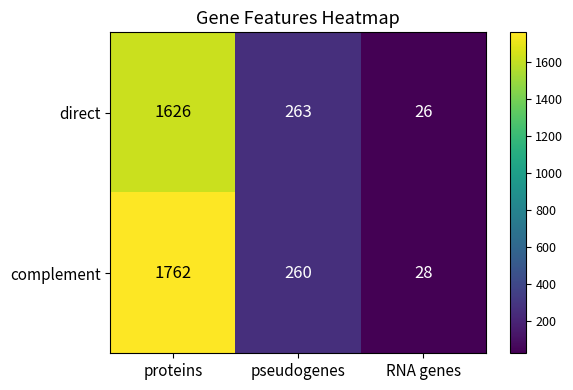

At which label does direct first exceed 263?

proteins